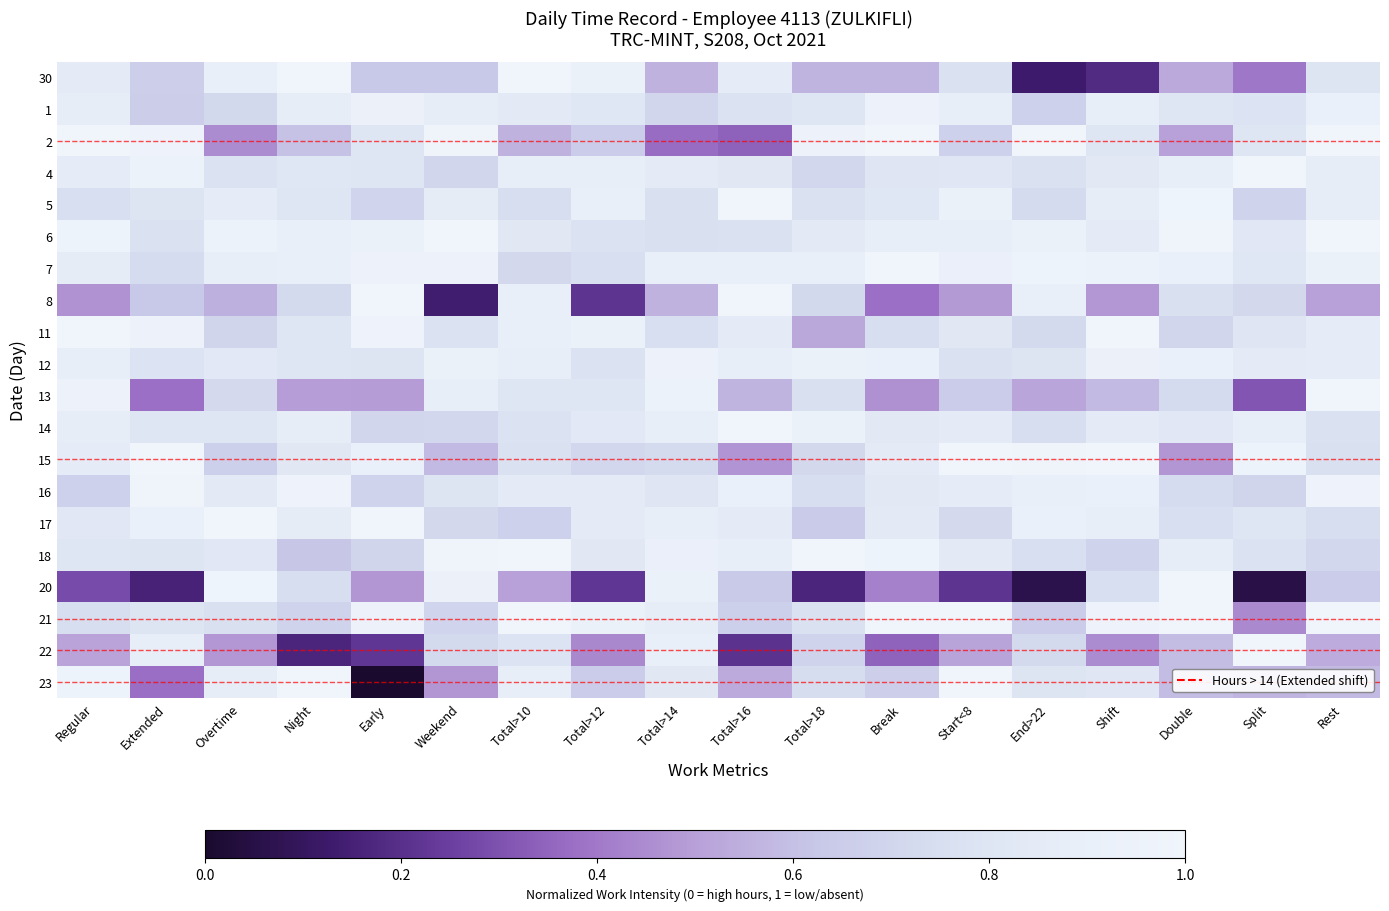

Which category has the highest value across all series?

Night